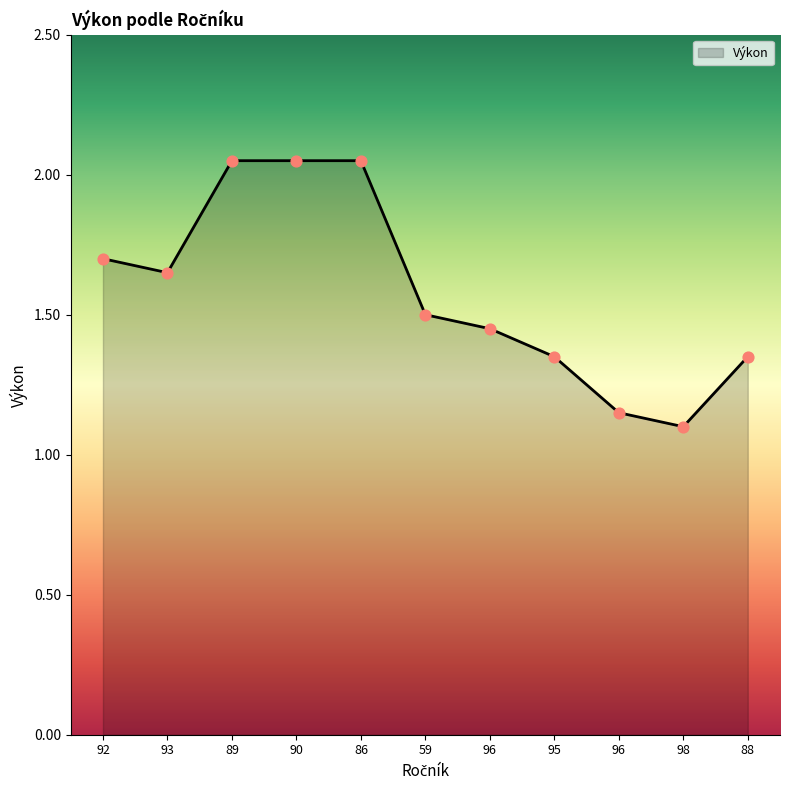

What is the ratio of the value at 59 to the value at 93?

0.9